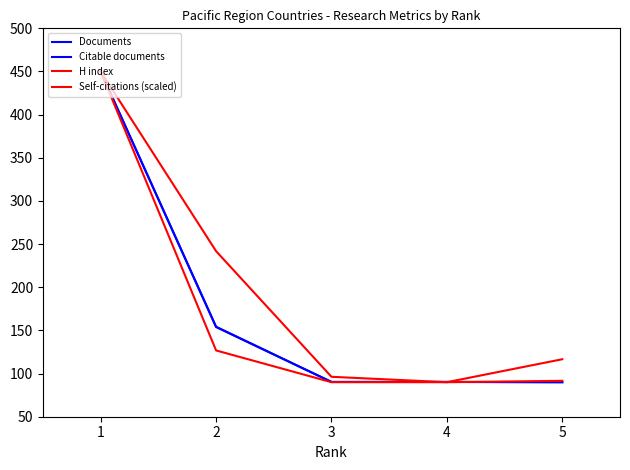

Does the chart display data point markers on the line(s)?

No